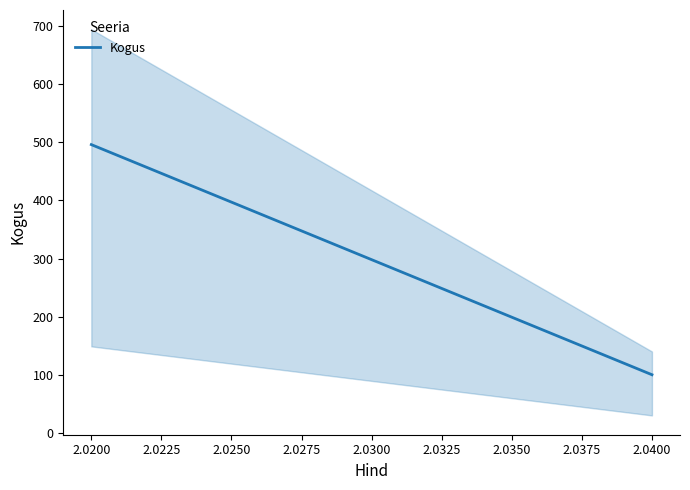

What is the minimum value for Kogus?

100.0